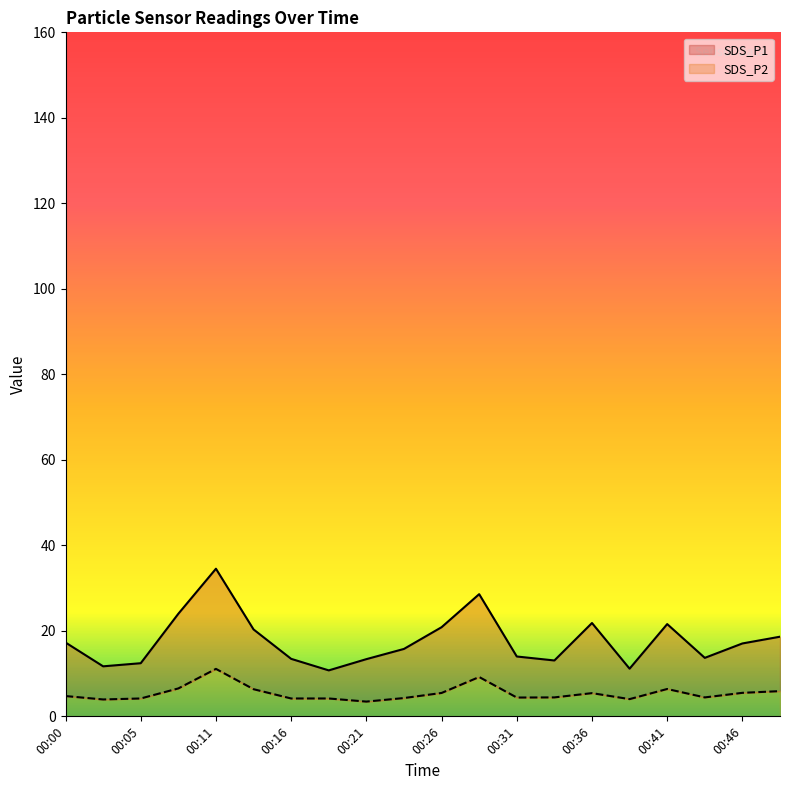

Rank the series by their average value, from highest to lowest.

SDS_P1, SDS_P2